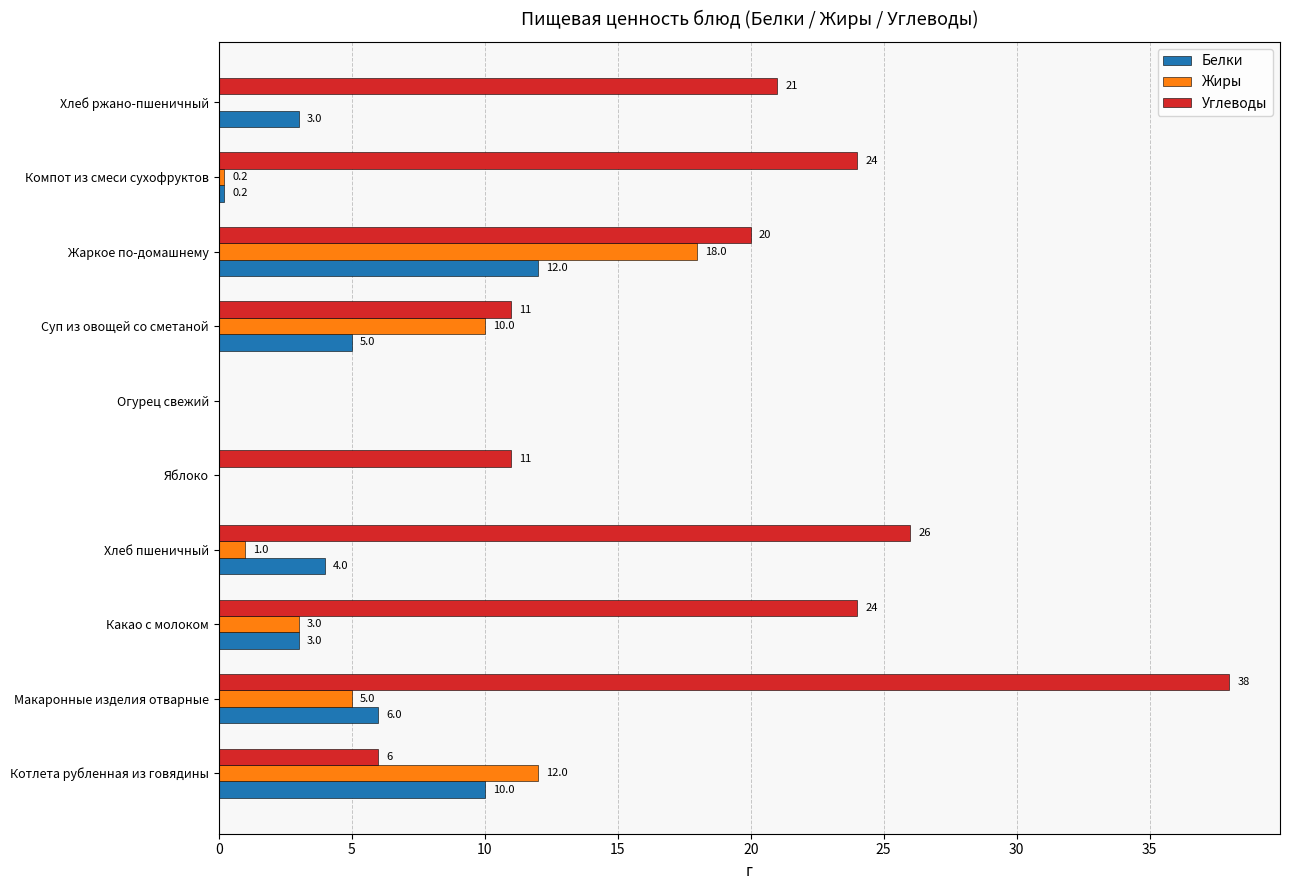

How many series are shown in this chart?

3